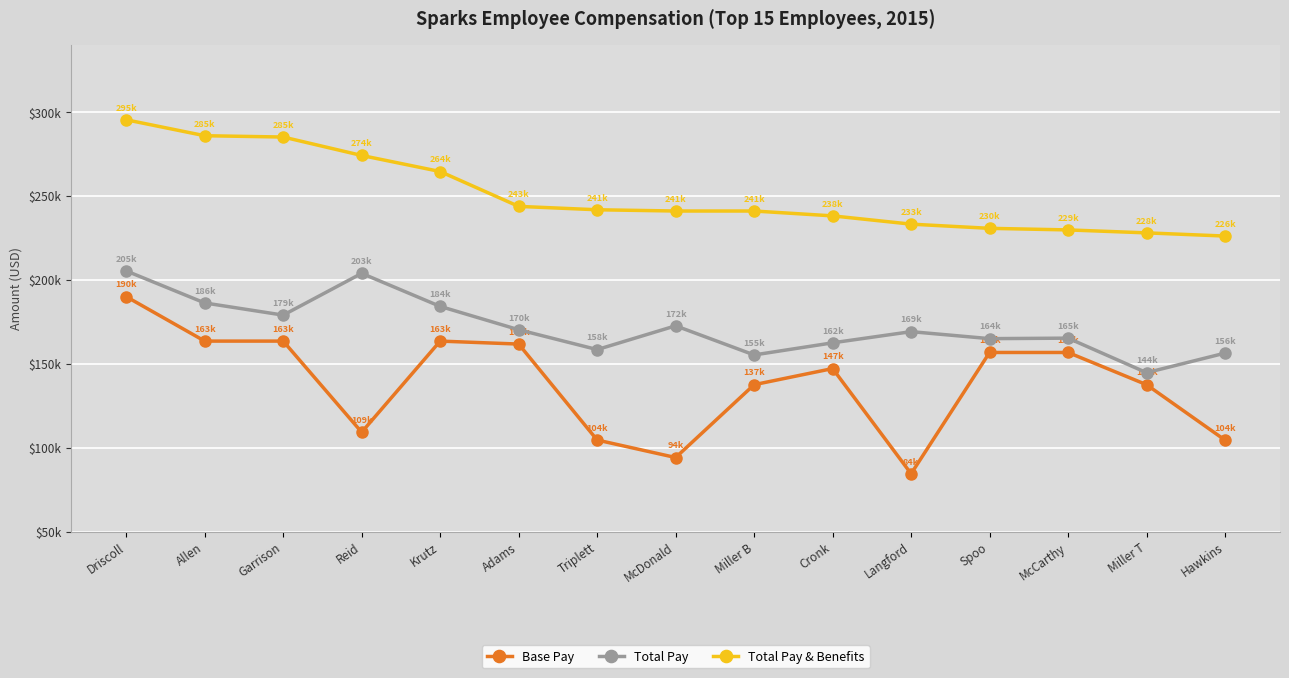

True or false: Total Pay & Benefits and Total Pay cross at least once.

False